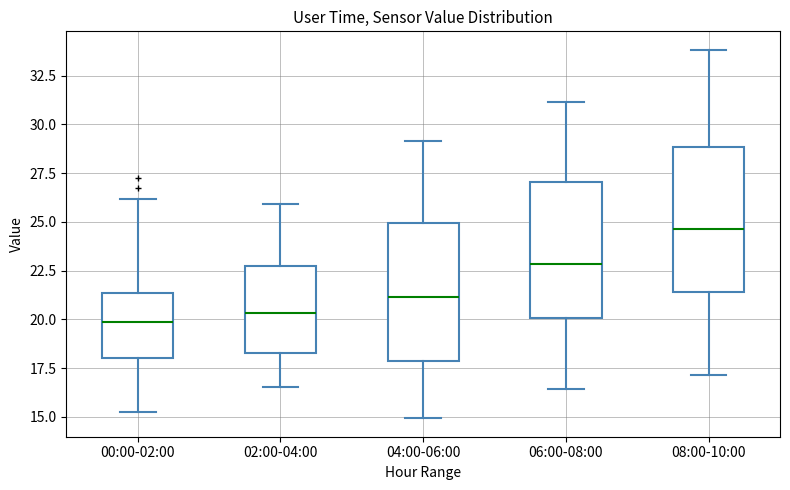

Where does the upper whisker of the box for 00:00-02:00 end on the y-axis? The values are not printed on the chart, so give them approximately, as read against the axis.

26.0